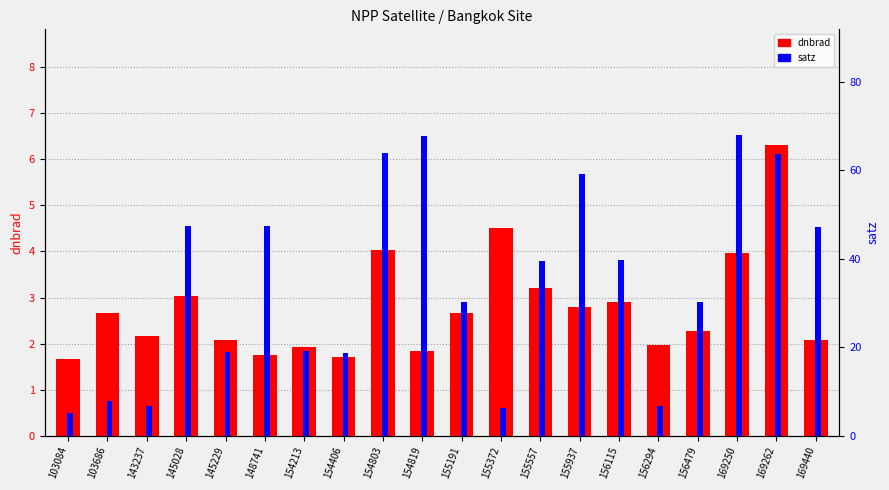

Which category has the lowest value in the dnbrad series?

103084